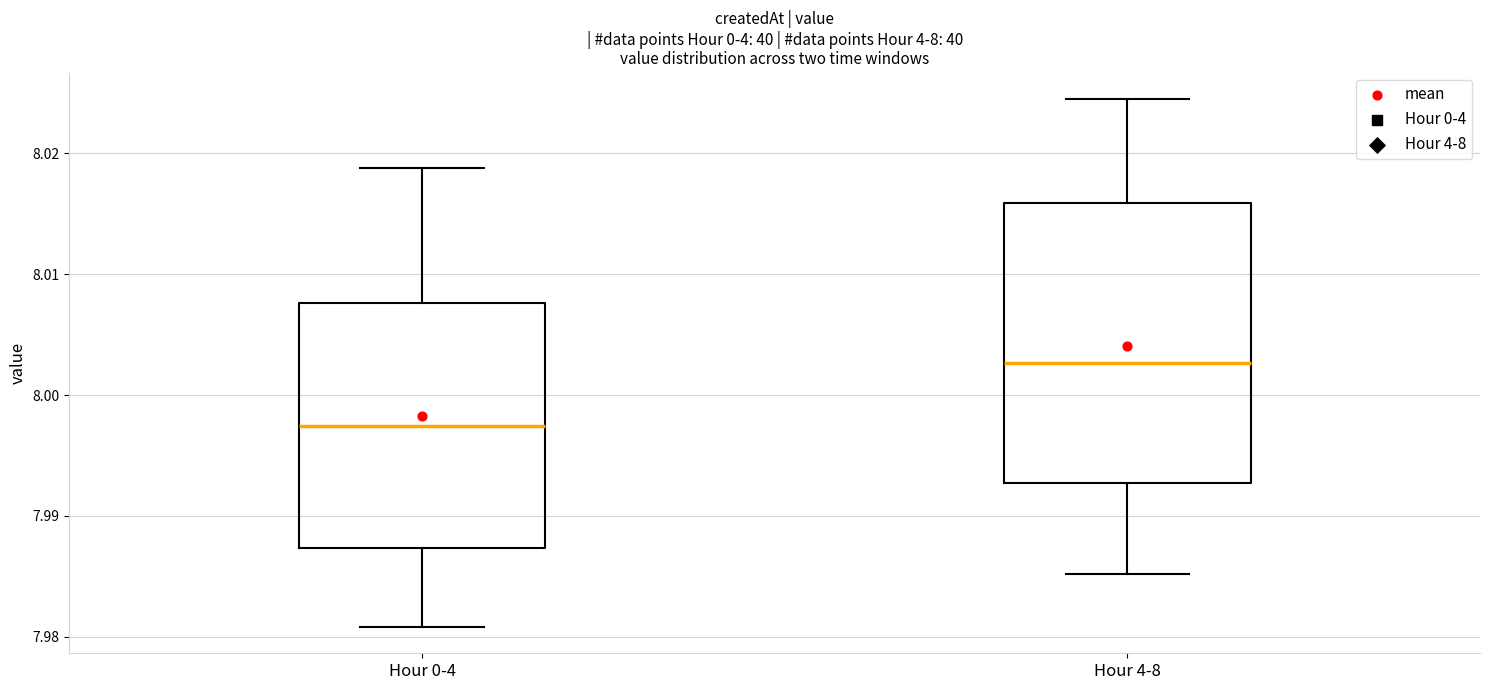

Where is the upper edge of the box for Hour 4-8 on the y-axis? The values are not printed on the chart, so give them approximately, as read against the axis.

8.016